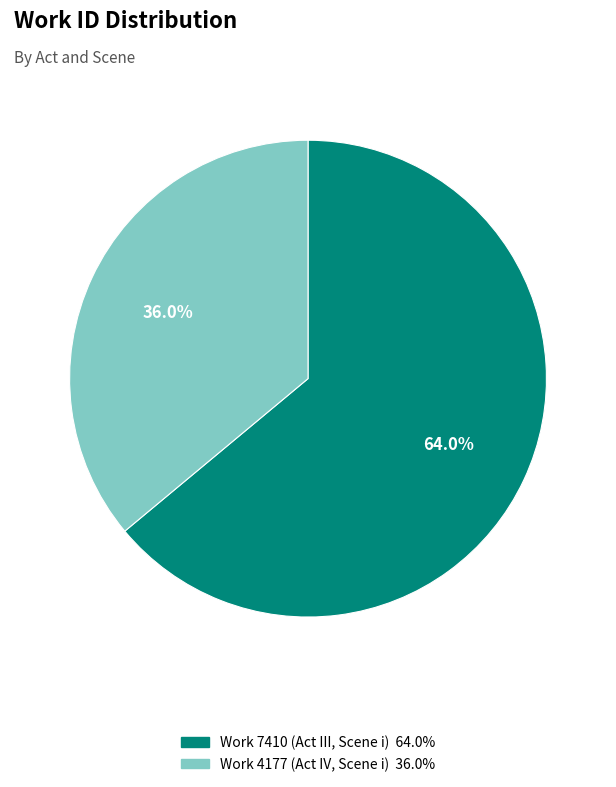

Count the number of slices in the pie.

2